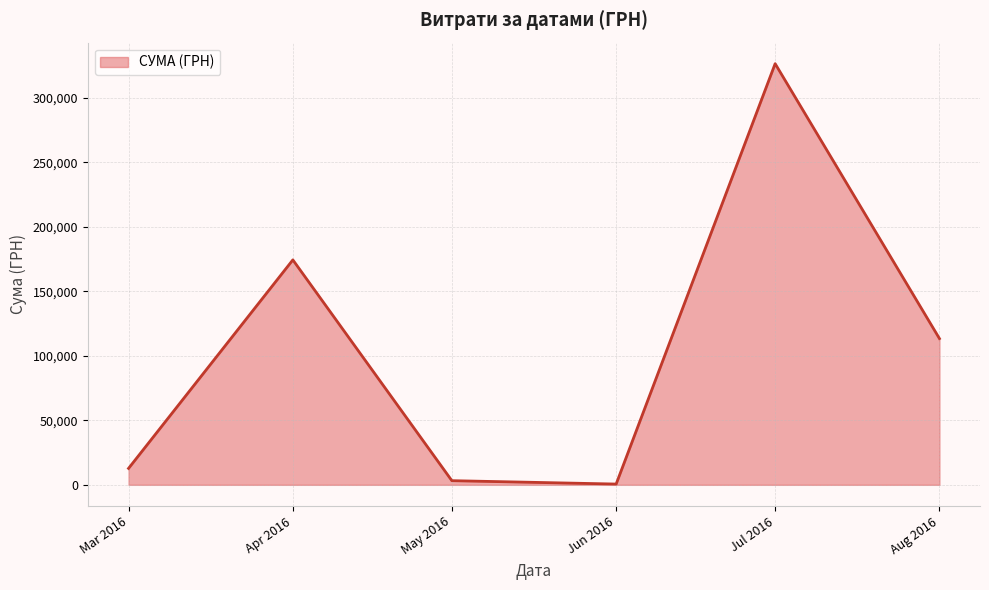

What is the average value?

105163.0